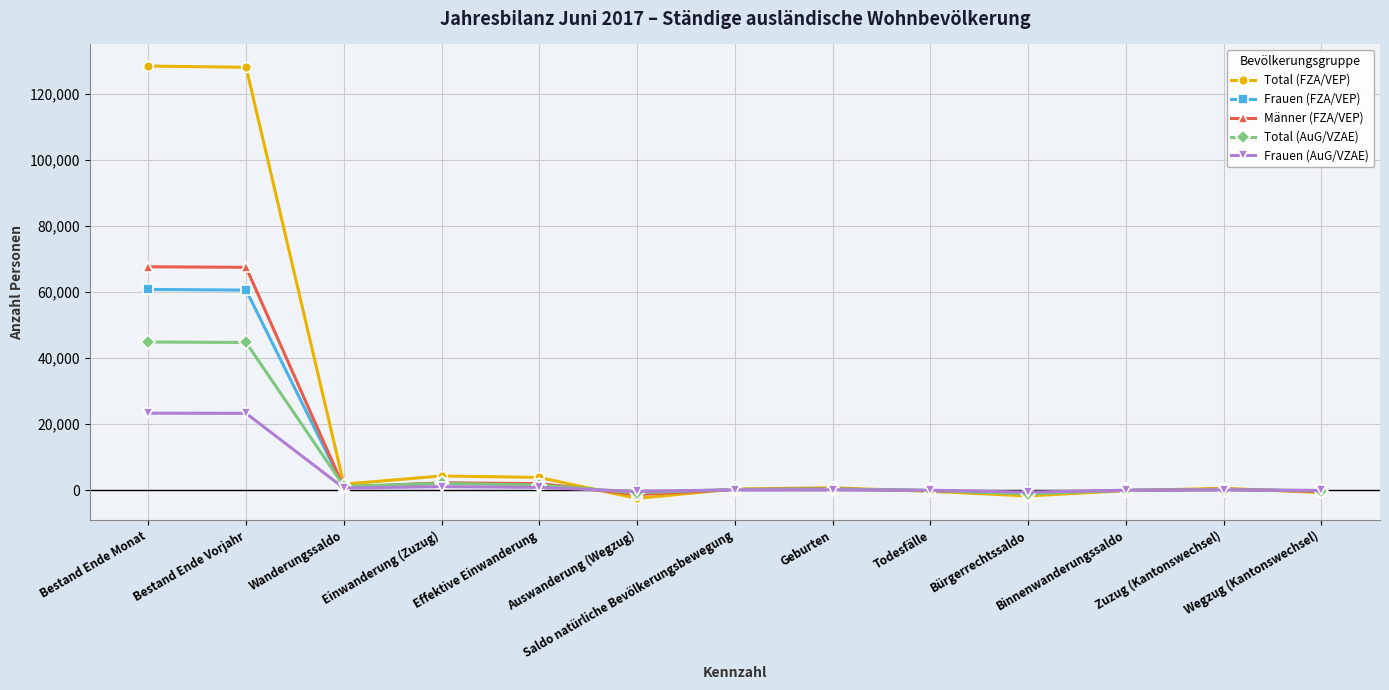

Is the value of Total (AuG/VZAE) at Zuzug (Kantonswechsel) greater than the value of Total (FZA/VEP) at Auswanderung (Wegzug)?

Yes